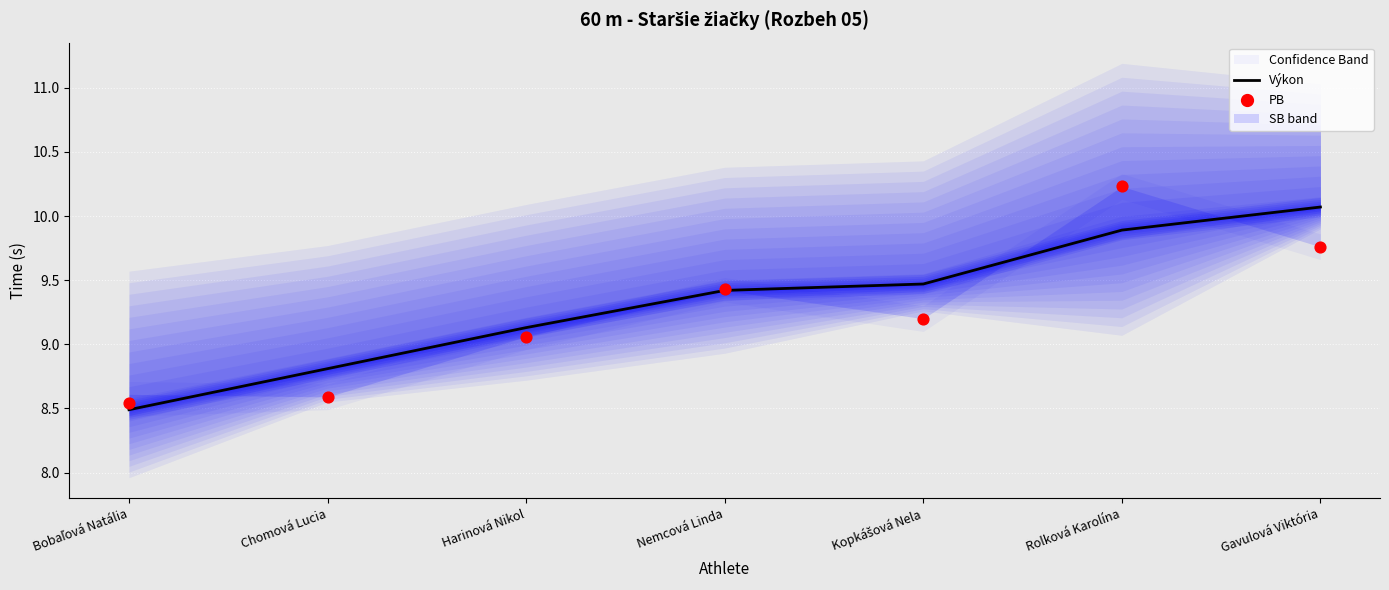

At which category is the sum across all series the highest?

Rolková Karolína